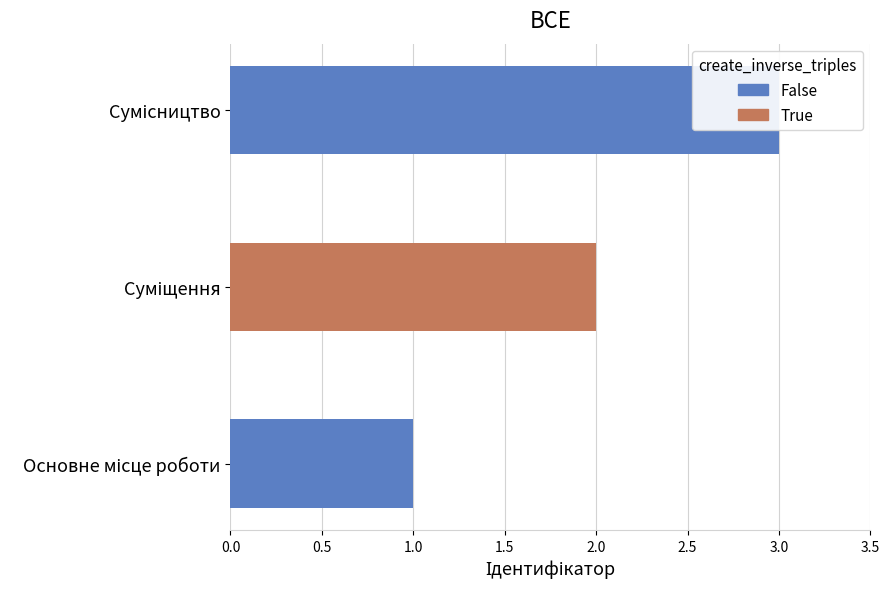

What value does the data have at Суміщення?

2